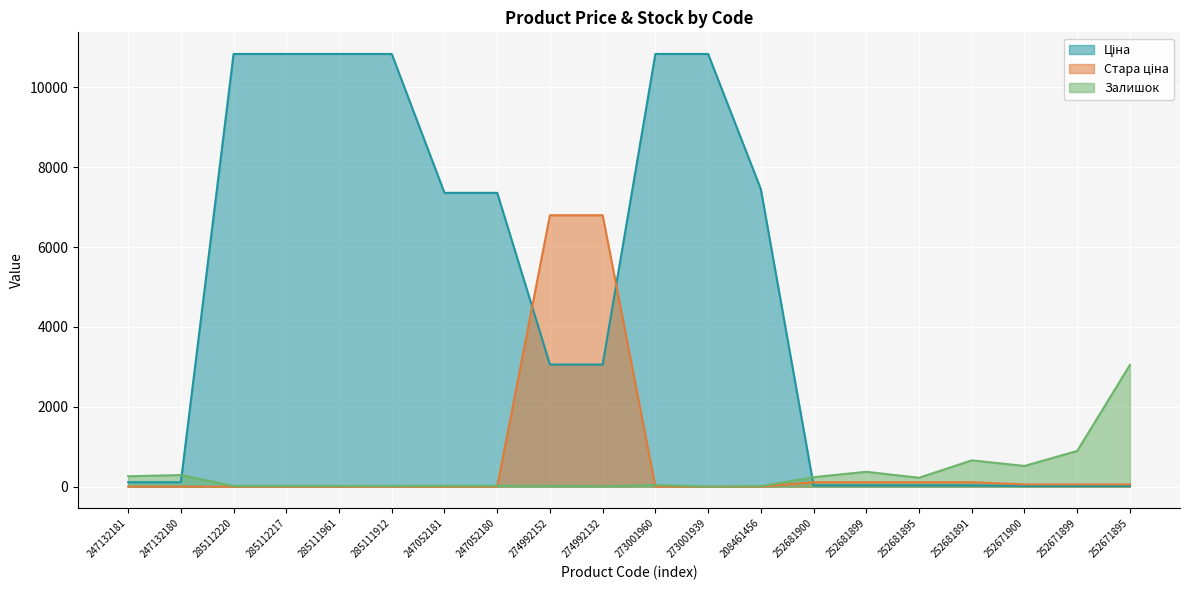

What value does the Стара ціна series have at 252671900?

55.3